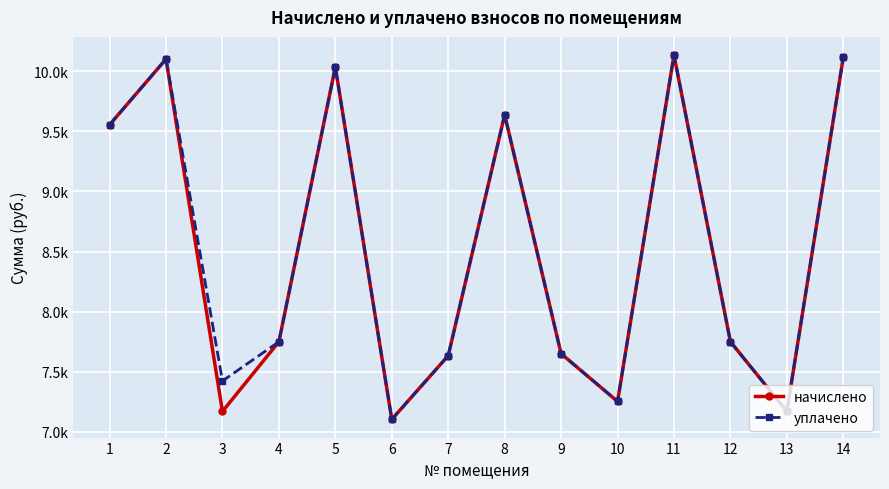

Rank the categories by начислено value from lowest to highest.

6, 3, 13, 10, 7, 9, 4, 12, 1, 8, 5, 2, 14, 11